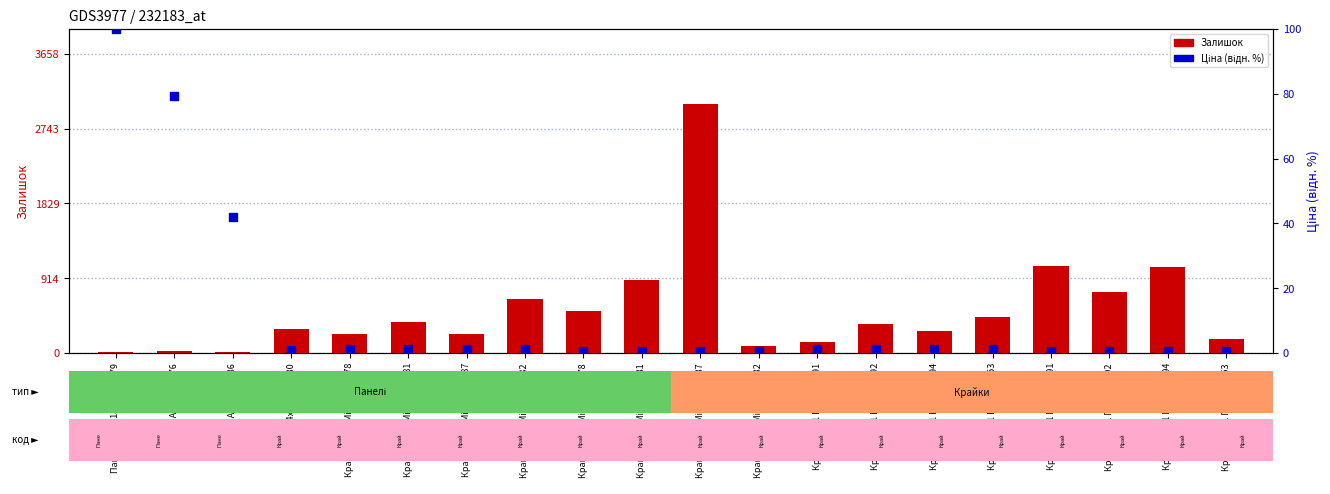

Which series has the widest spread of Y values?

Залишок